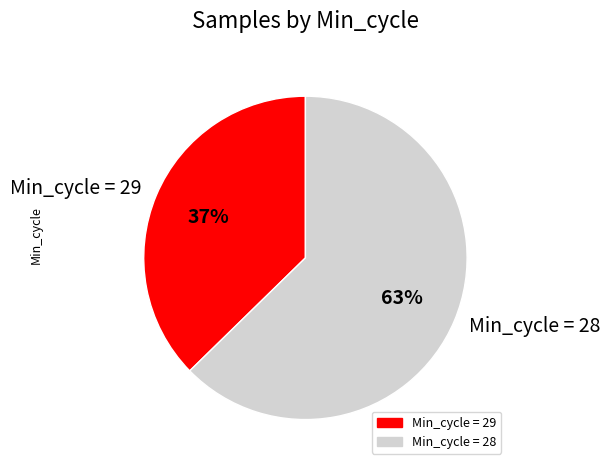

To the nearest percent, what portion does Min_cycle = 29 represent?

37%